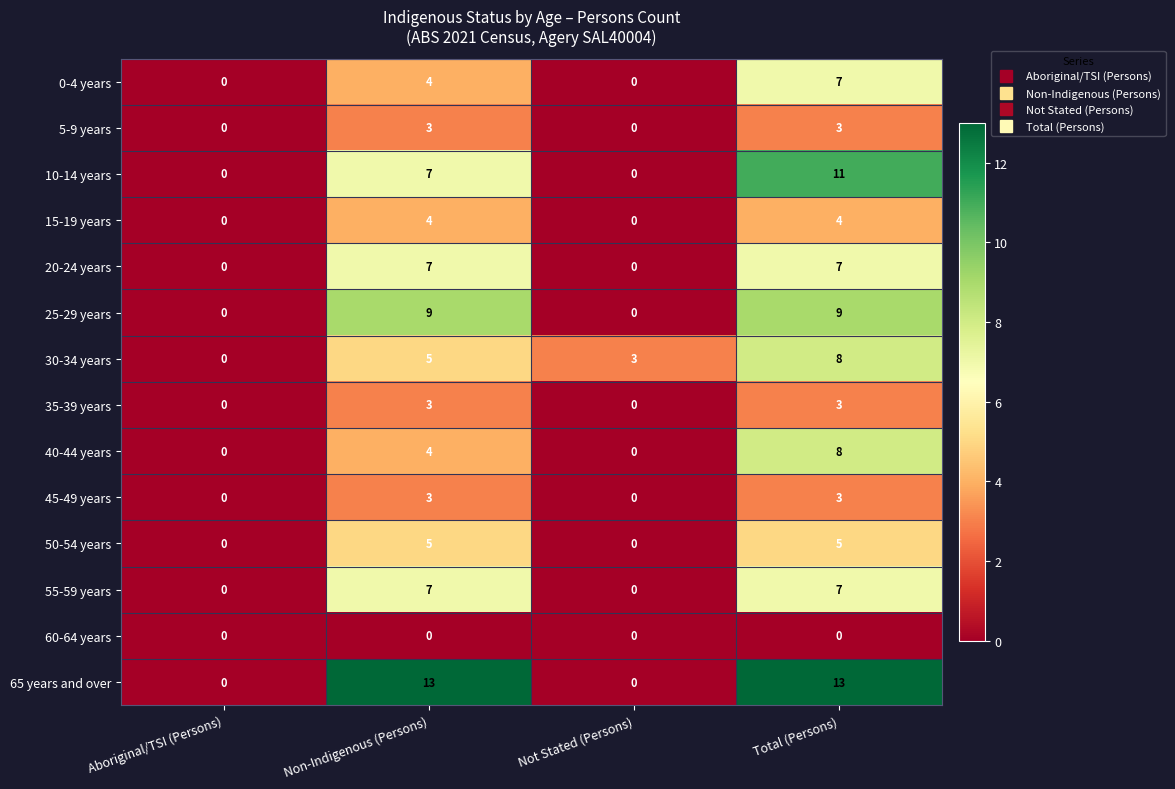

What is the sum of all 50-54 years values?

10